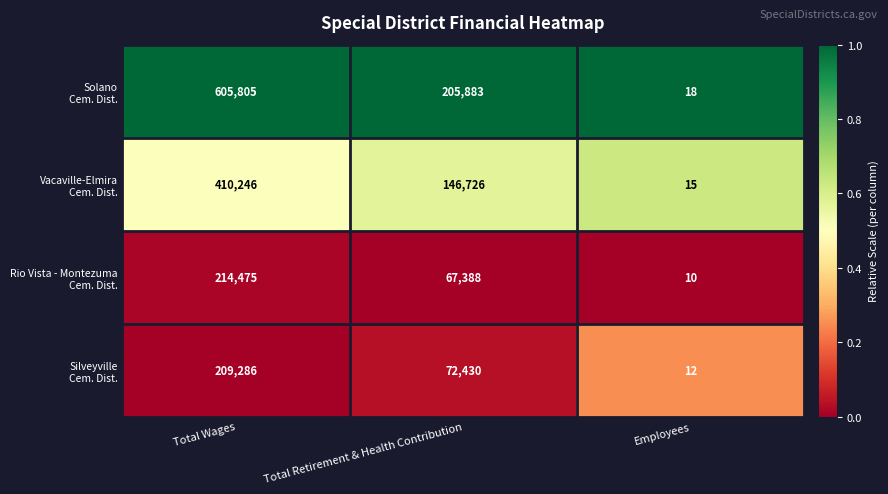

At which category does the chart reach its minimum across all series?

Employees